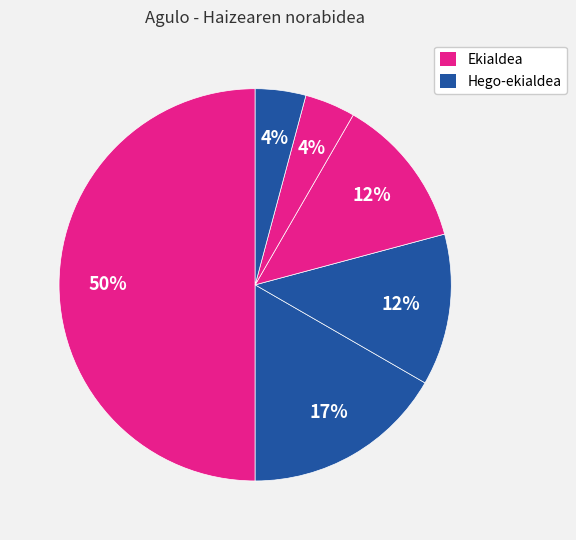

How many segments does this pie chart have?

6